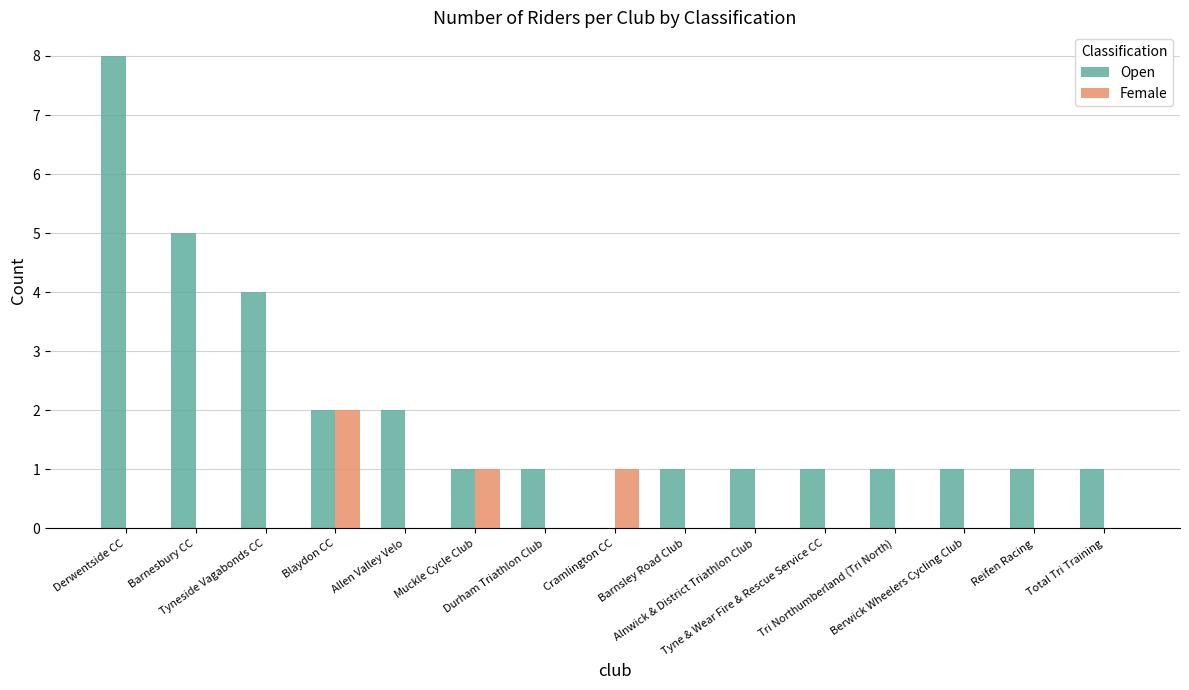

What are all the series names shown in the legend?

Open, Female